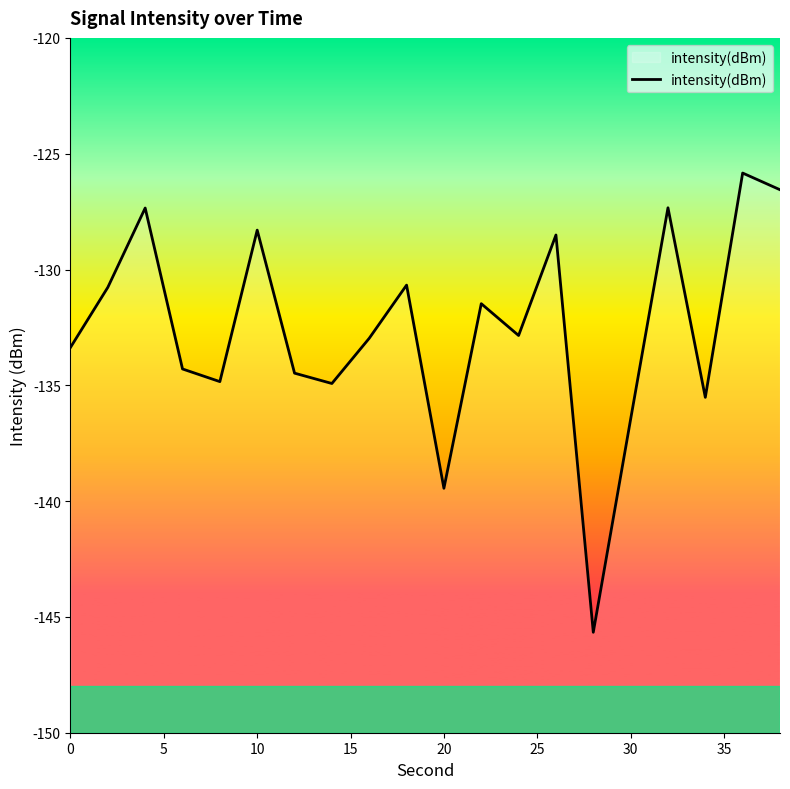

What is the value of the 14th point from the left?

-128.5